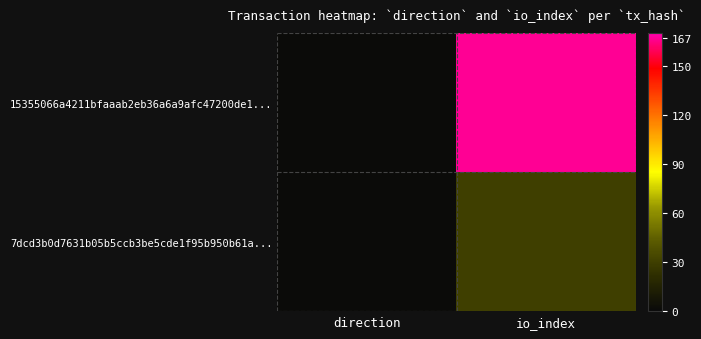

At how many categories does at least one series exceed 59?

1